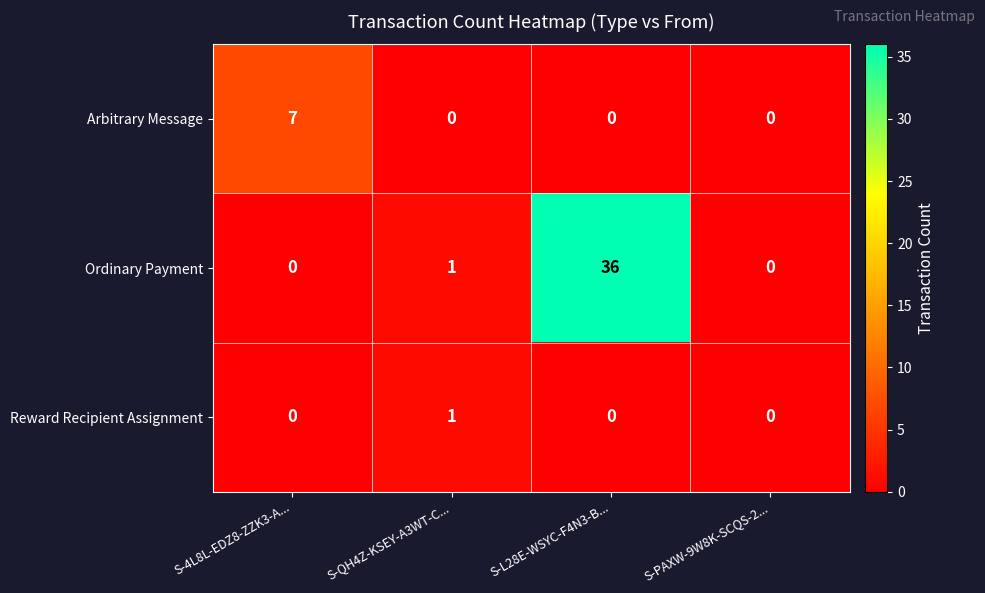

At which label does Ordinary Payment reach its peak?

S-L28E-WSYC-F4N3-B...